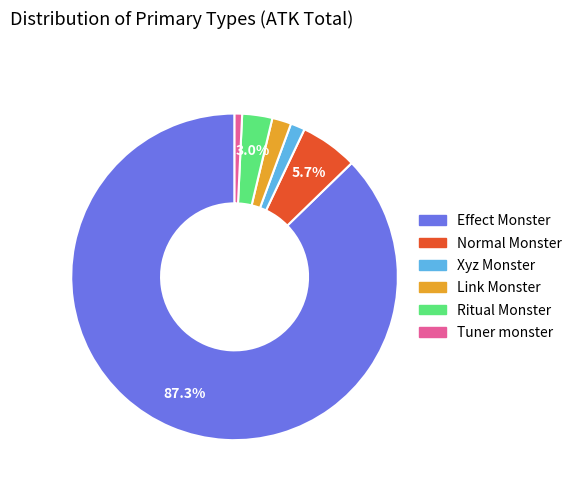

Which category accounts for the majority?

Effect Monster